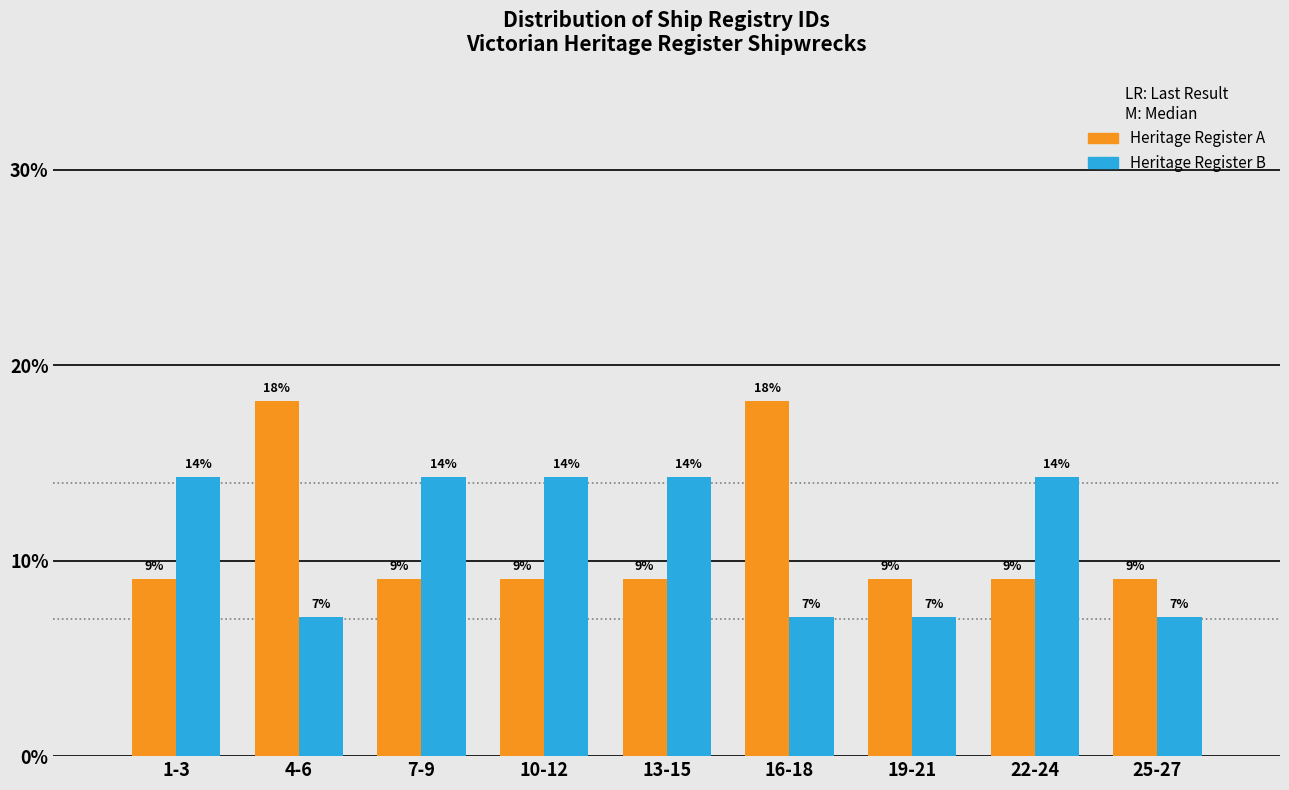

Are the bars grouped side by side (vs. stacked)?

Yes